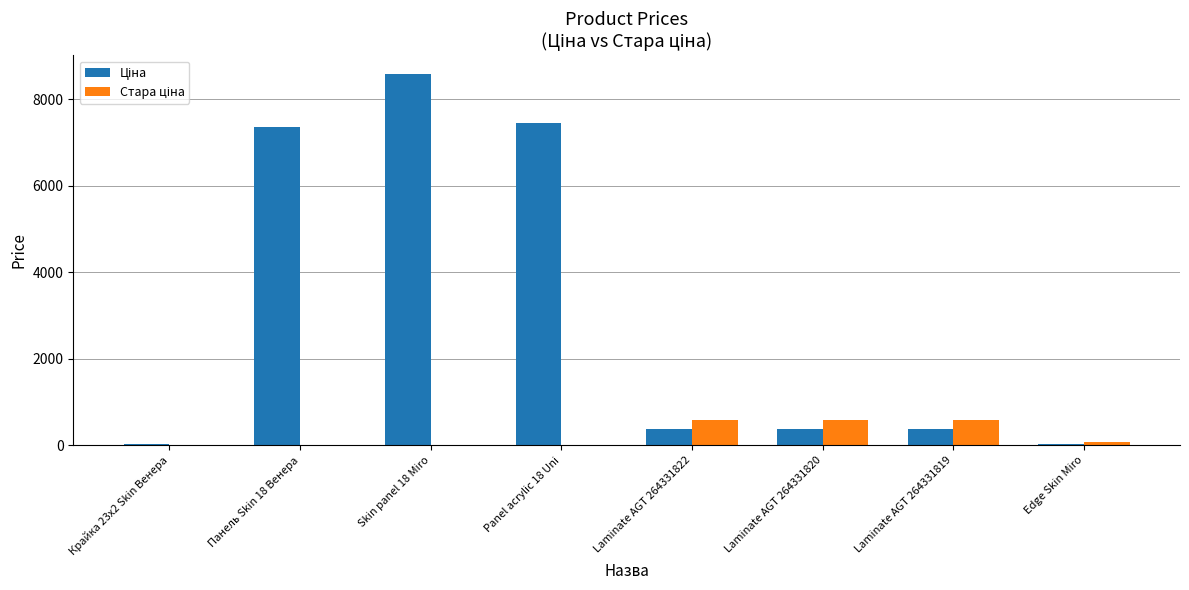

What is the total value across all series at Панель Skin 18 Венера?

7360.2